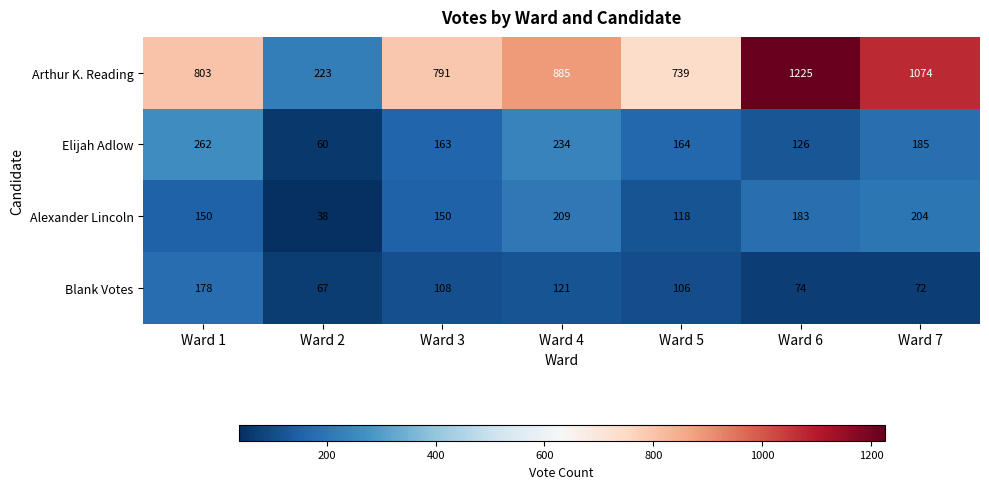

Count the number of data series in this chart.

4